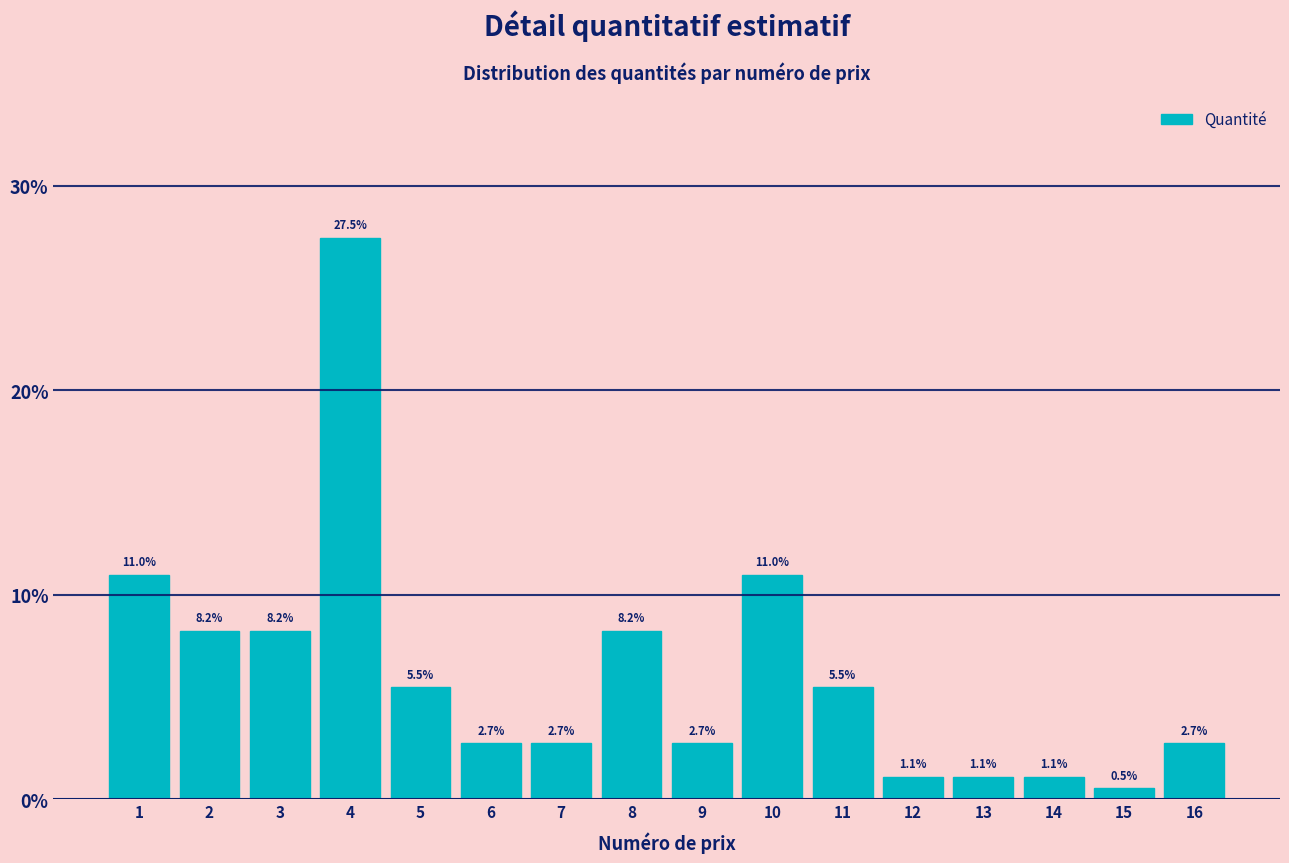

Reading right to left, what are all the values shown in this chart?

2.7	0.5	1.1	1.1	1.1	5.5	11.0	2.7	8.2	2.7	2.7	5.5	27.5	8.2	8.2	11.0